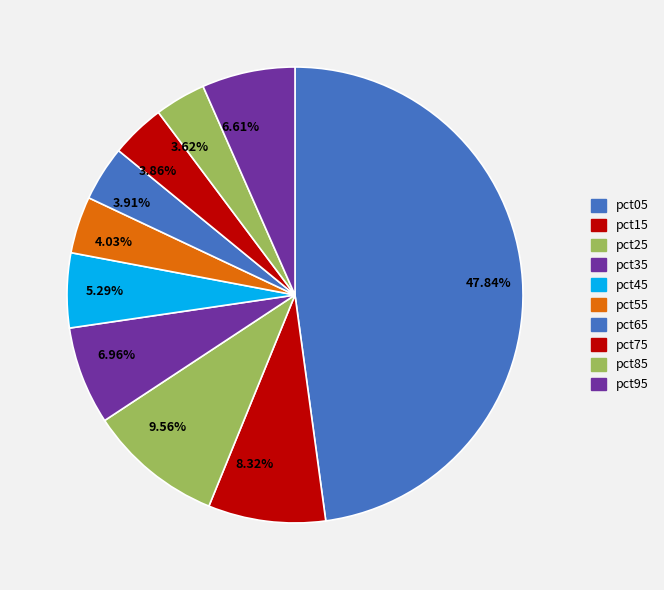

Combined, do 5.29% and 6.96% account for over 50%?

No